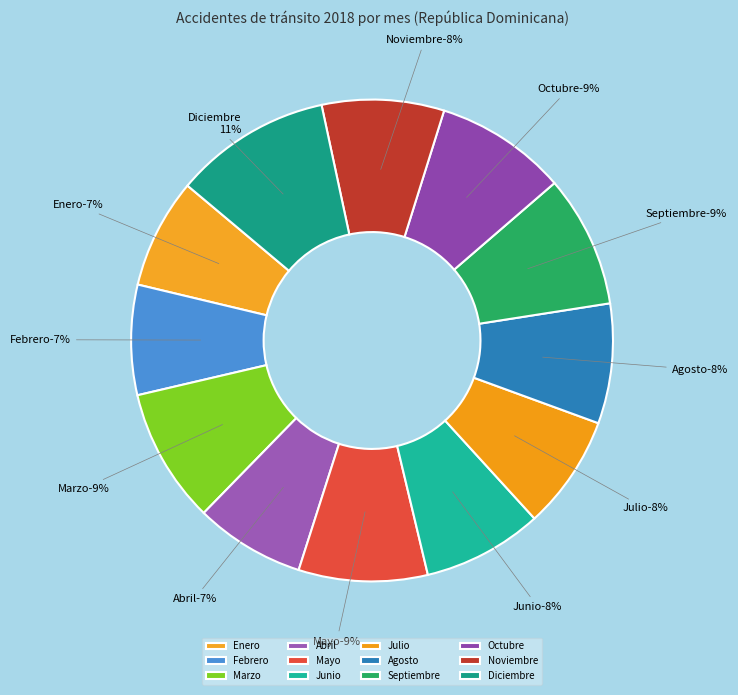

To the nearest percent, what portion does Diciembre represent?

11%